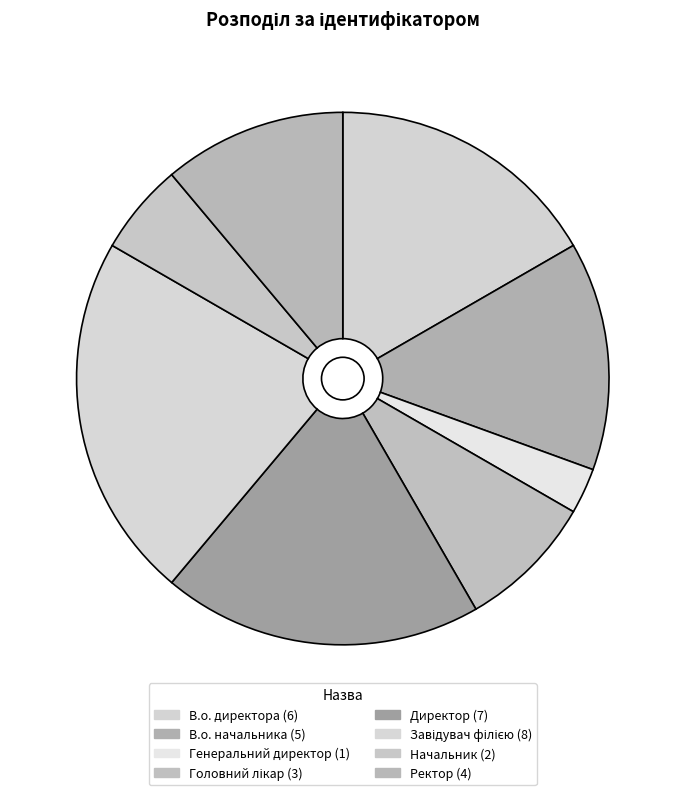

To the nearest percent, what percentage of the pie is Генеральний директор?

3%